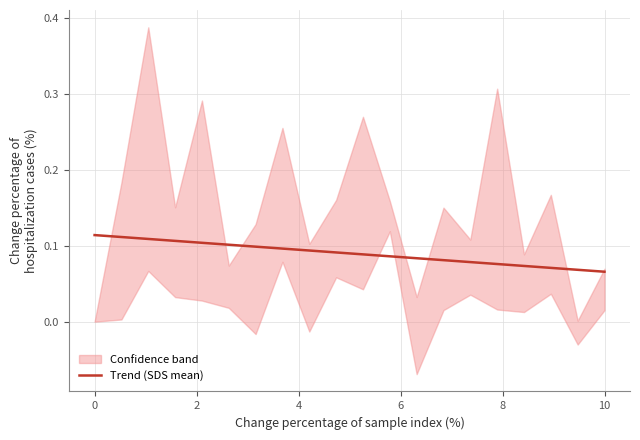

What is the label of the 10th point from the left?

9